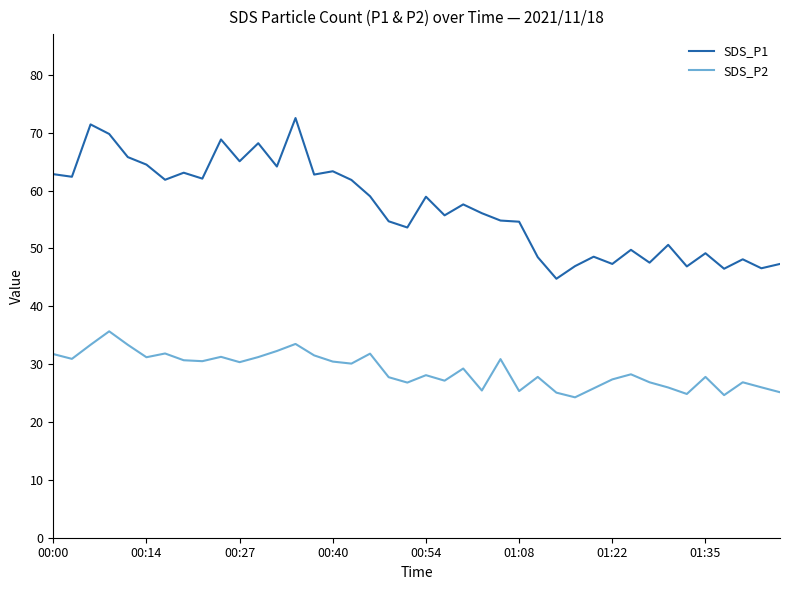

What is the sum of all SDS_P2 values?

1159.3